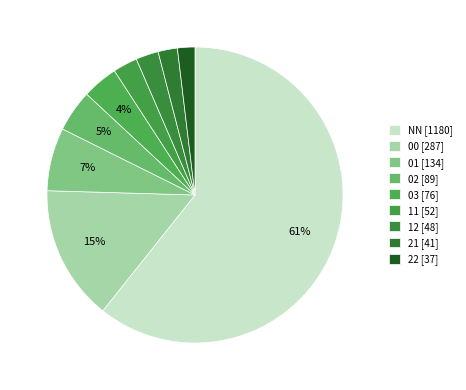

Count the number of slices in the pie.

9